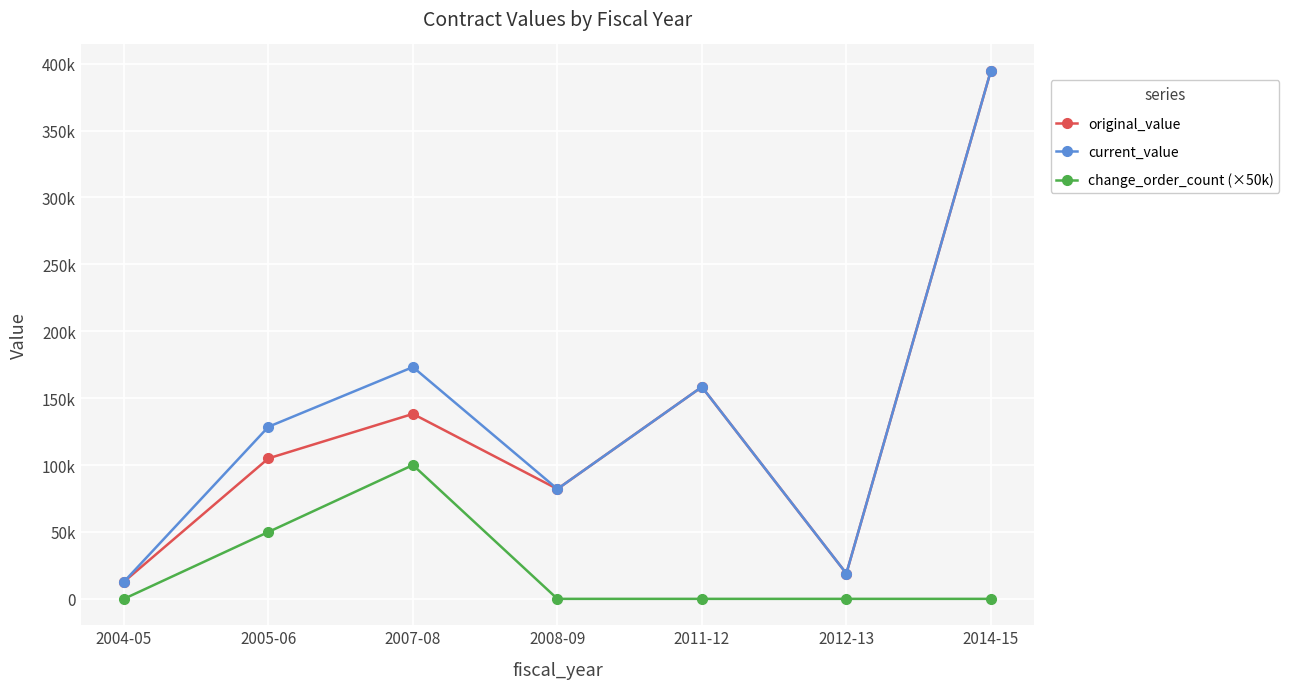

In original_value, how many points are higher than both neighbors (excluding endpoints)?

2